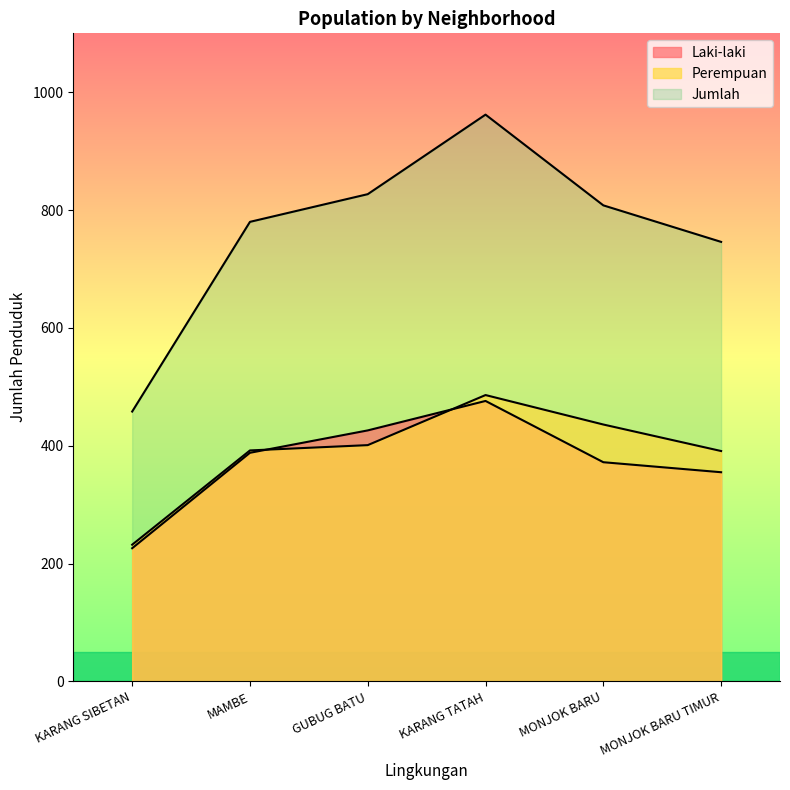

Which category has the highest value across all series?

KARANG TATAH